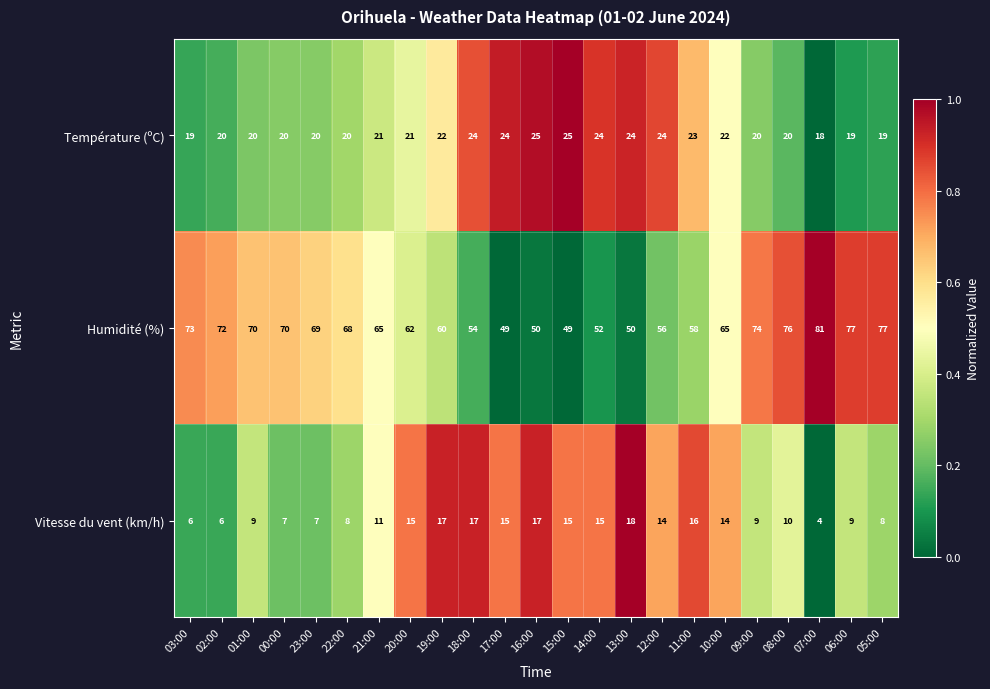

The value of Humidité (%) at 22:00 is 68. True or false?

True